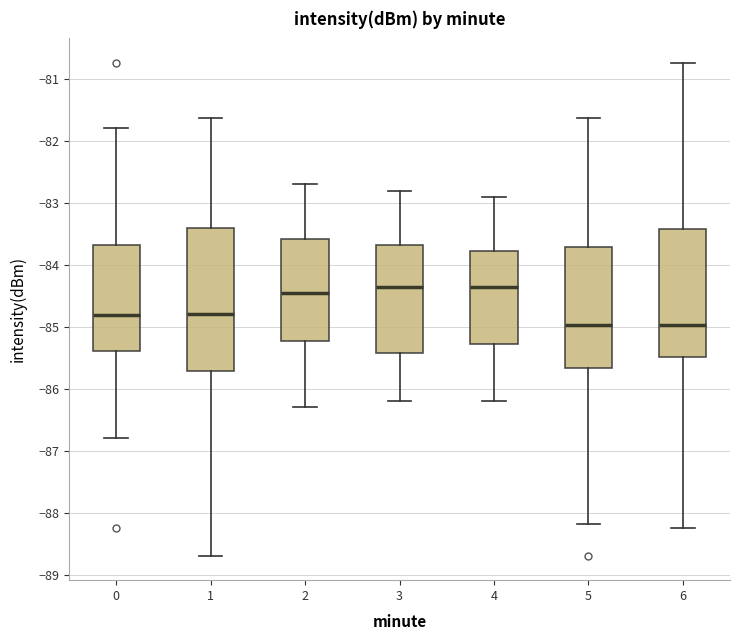

Comparing the boxes themselves (not the whiskers), which one is the tallest?

1